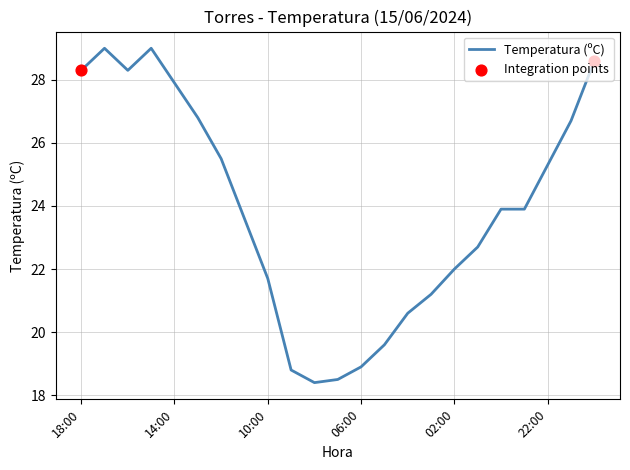

What is the difference between the maximum and minimum values?

10.6